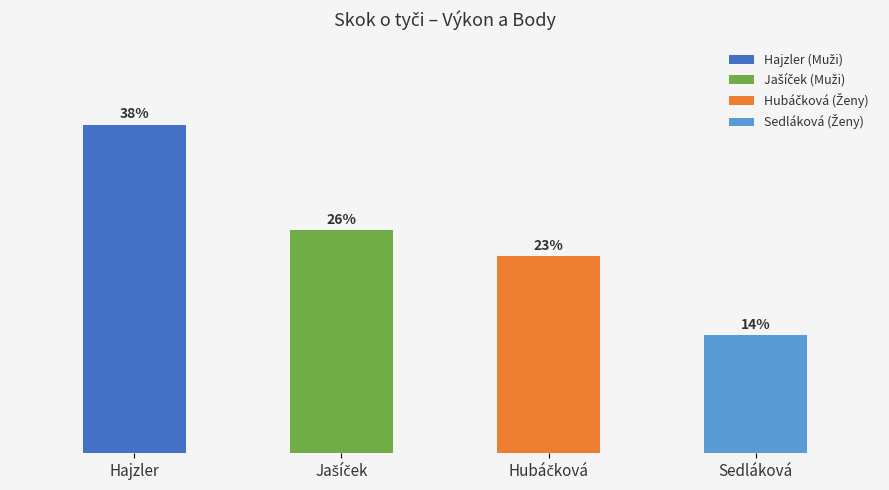

How many data points does each series have?

4